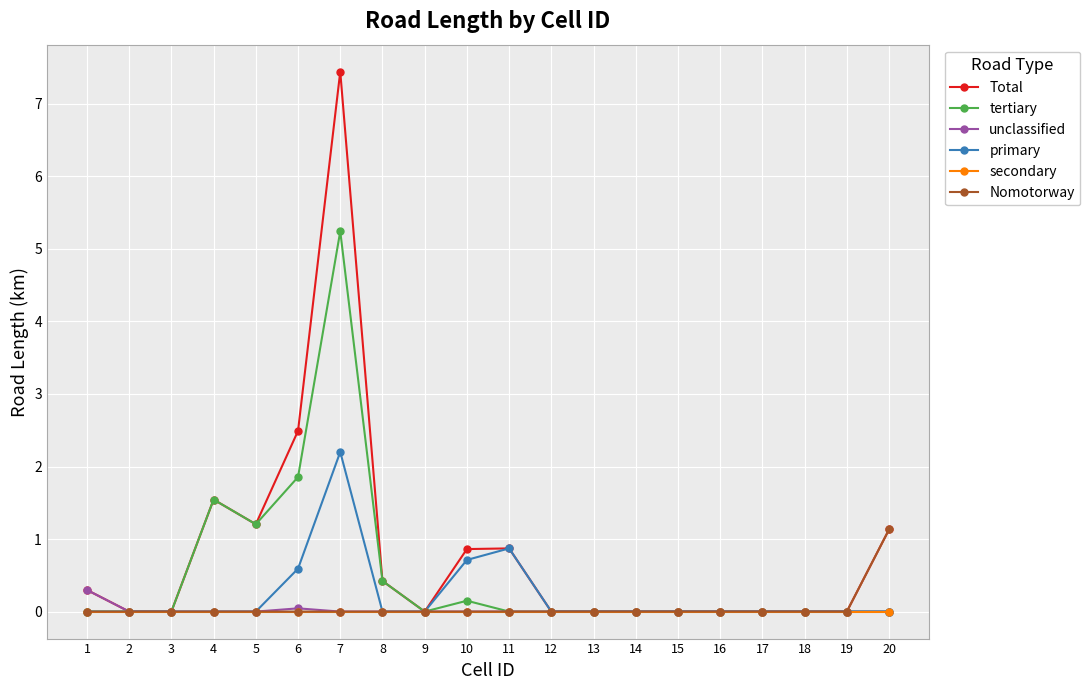

True or false: secondary has a value of 0.0 at 5.

True